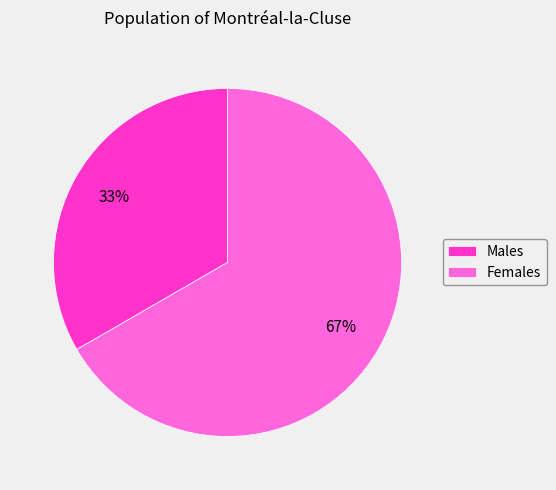

Rank the categories by value from highest to lowest.

Females, Males